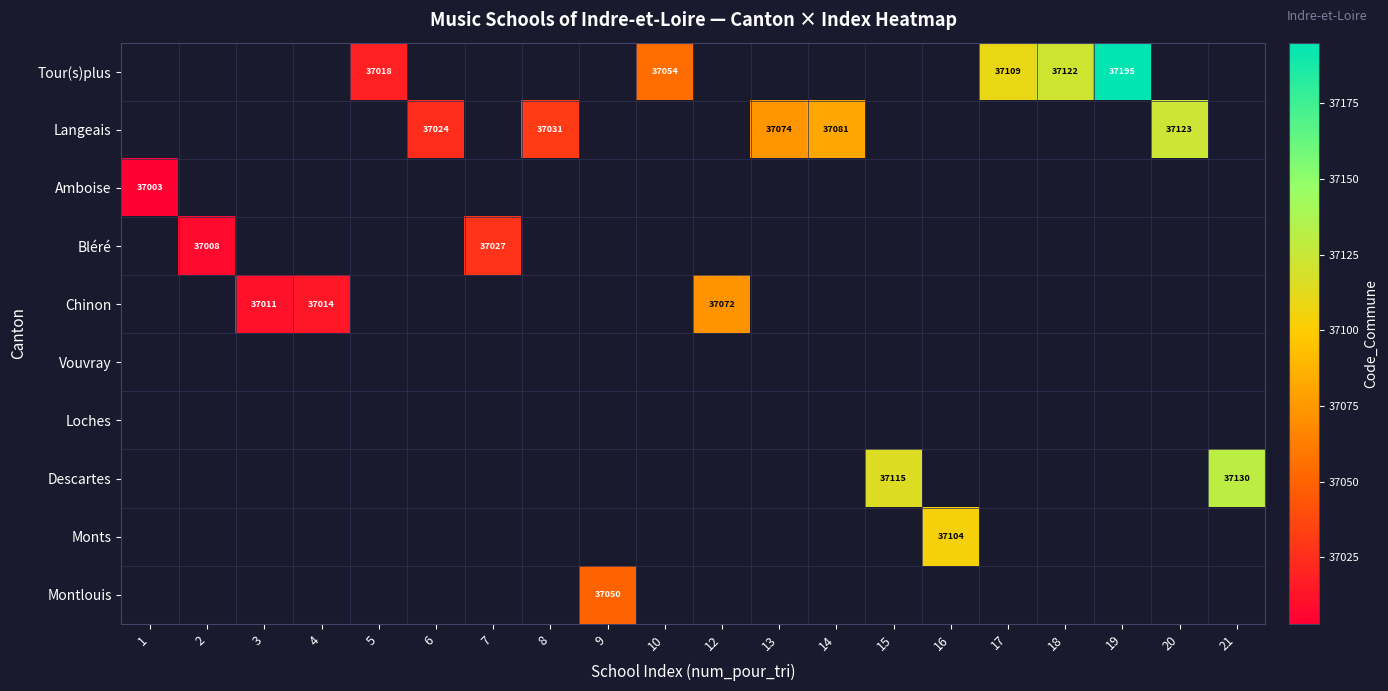

Which label corresponds to the largest value in the chart?

19